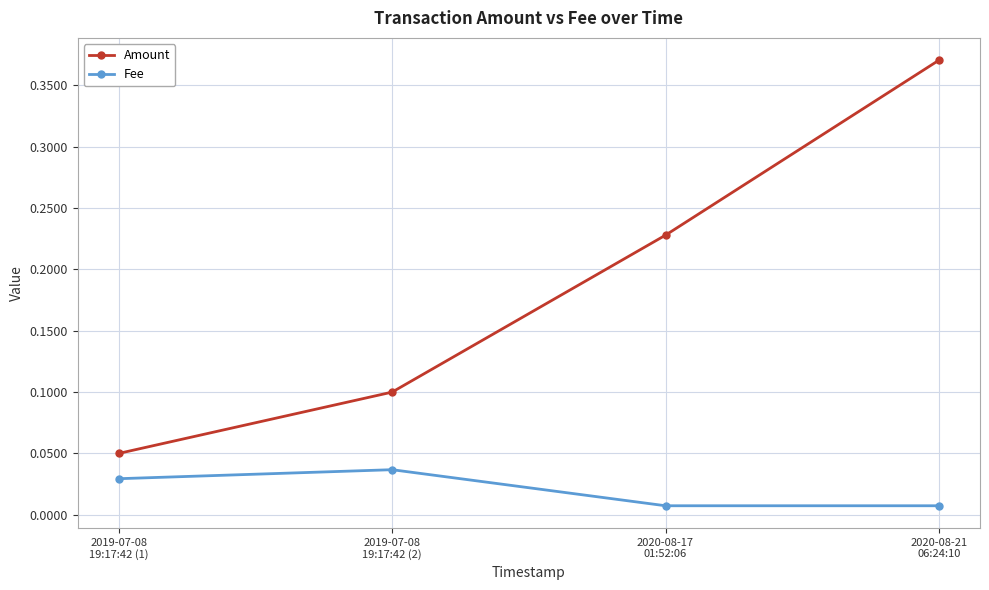

Does the chart display data point markers on the line(s)?

Yes